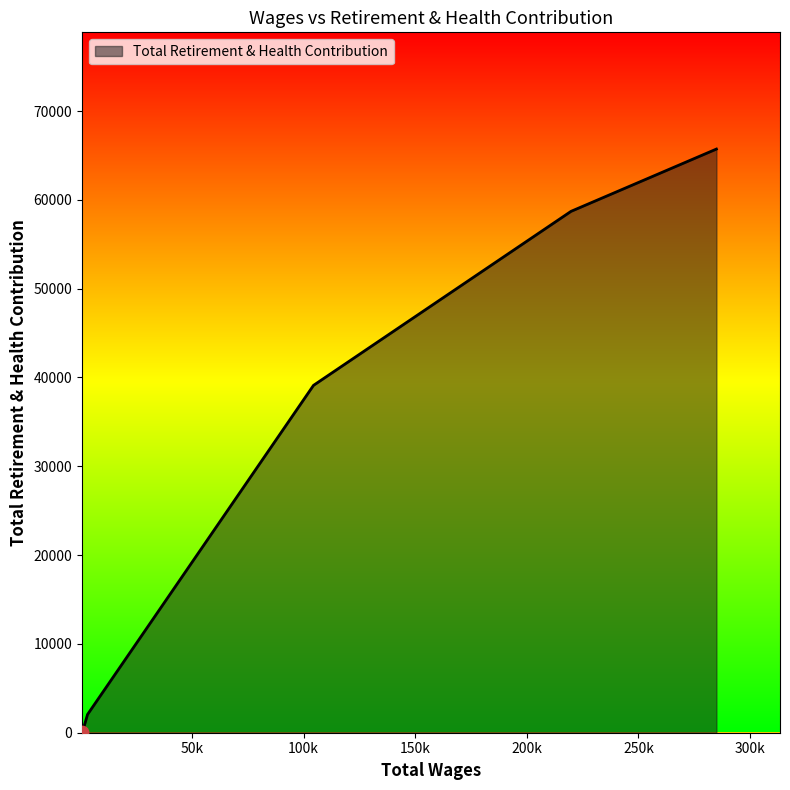

What is the greatest value displayed?

65719